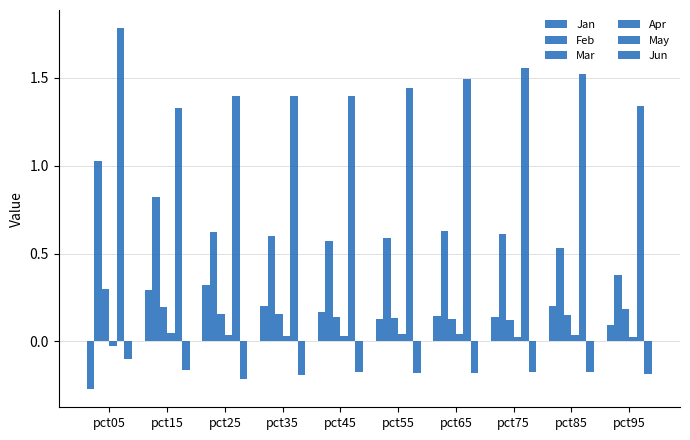

Which series has the widest spread of values?

Feb